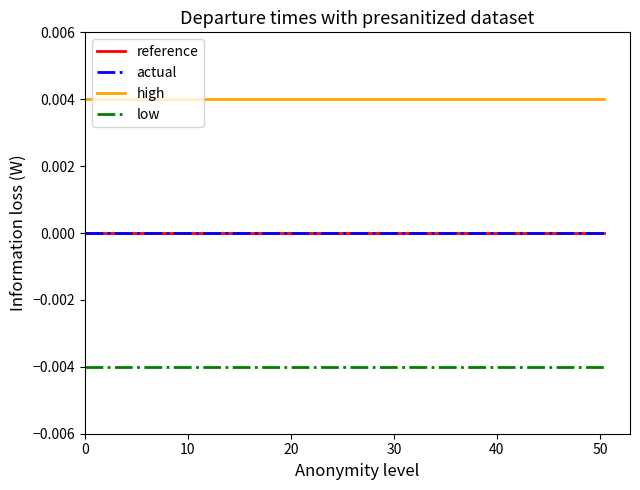

List the series in order of their peak value, lowest first.

low, reference, actual, high